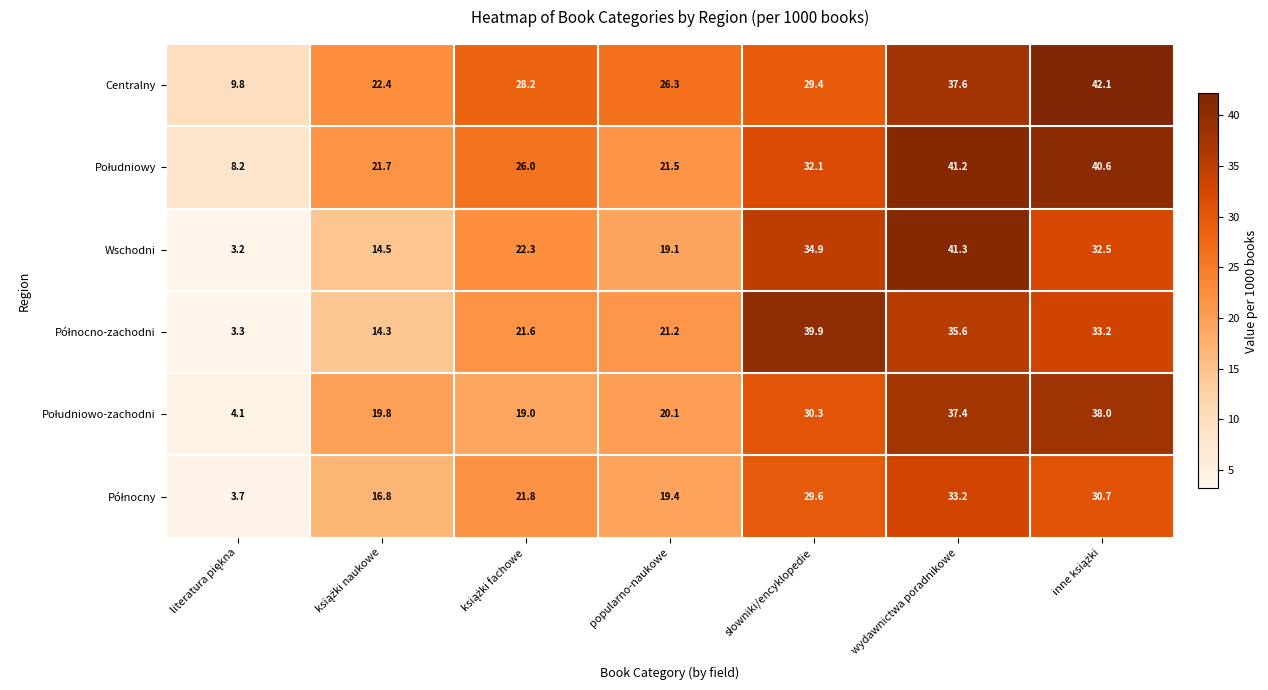

At which label does Wschodni reach its peak?

wydawnictwa poradnikowe